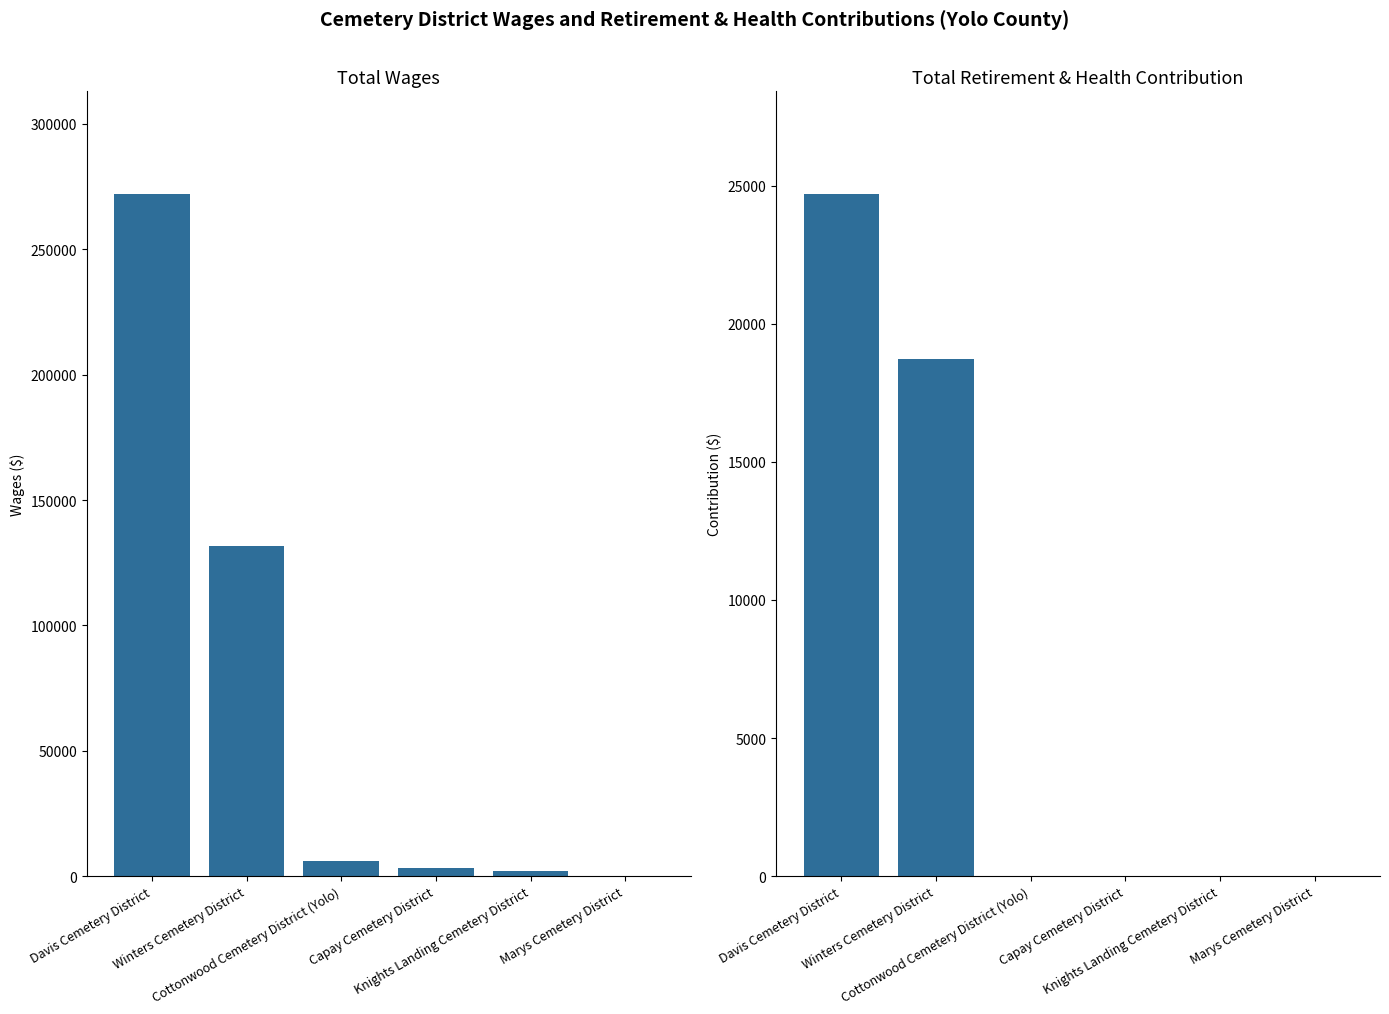

What is the maximum value for Total Retirement & Health Contribution?

24712